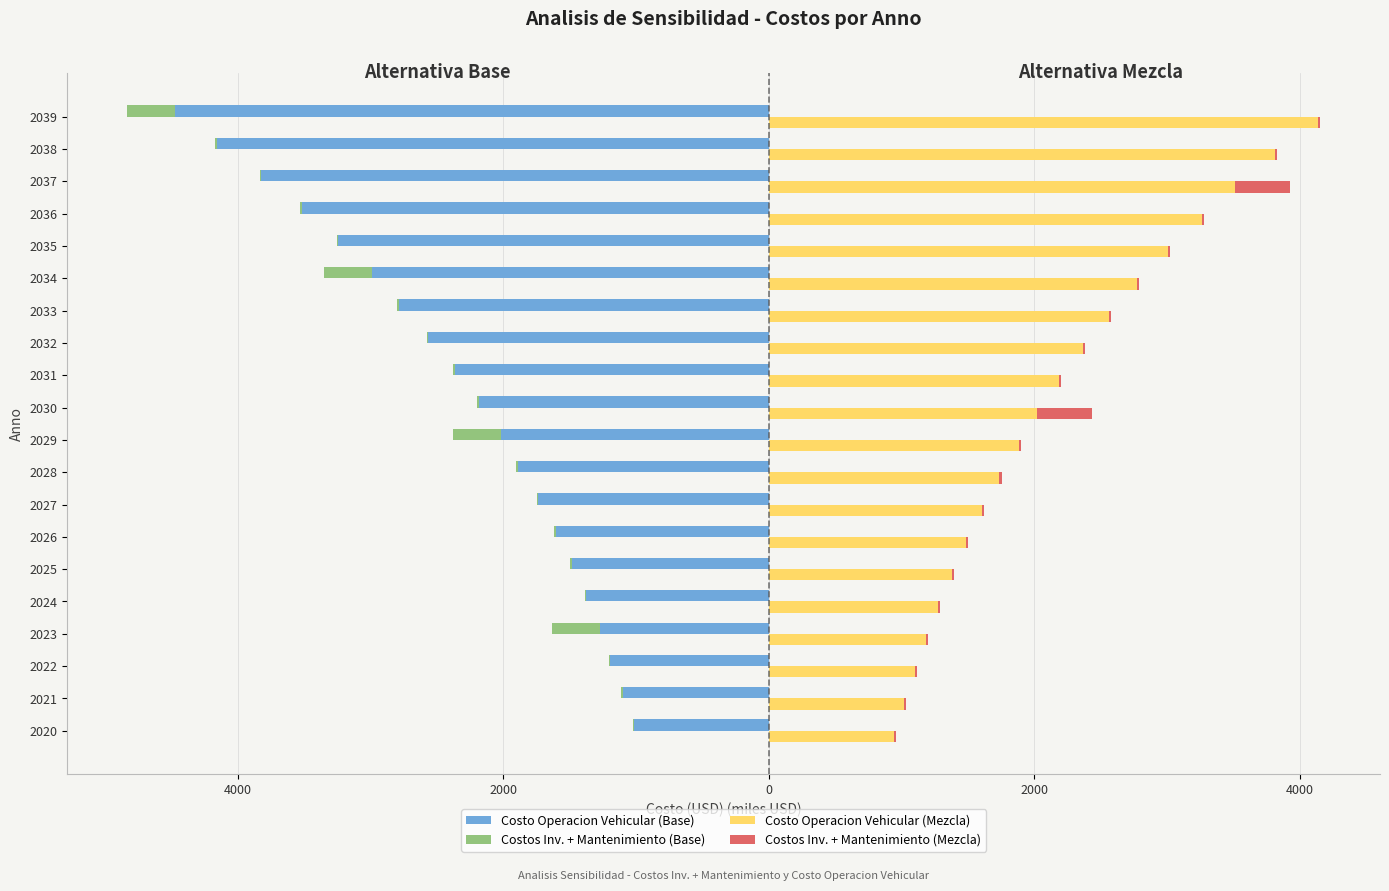

How many values in the Costo Operacion Vehicular (Mezcla) series are below 2016?

10